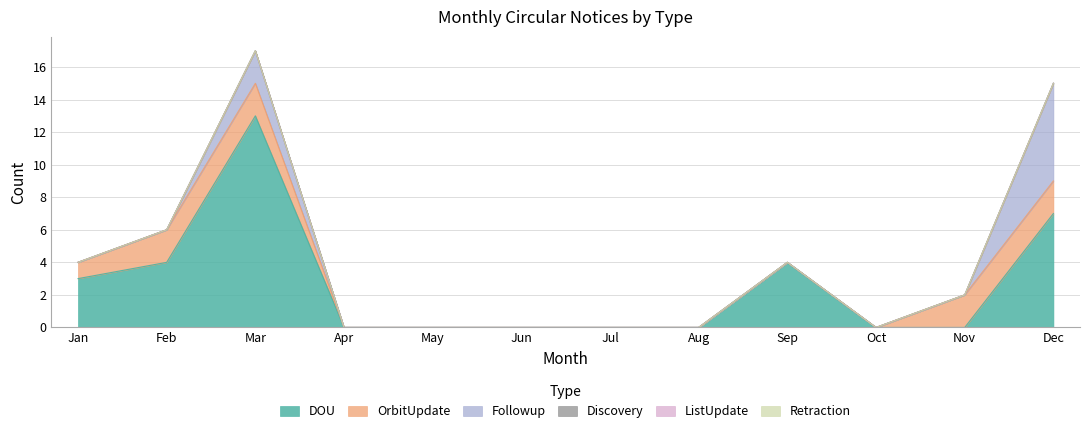

Where is OrbitUpdate nearest to the value 1?

Jan